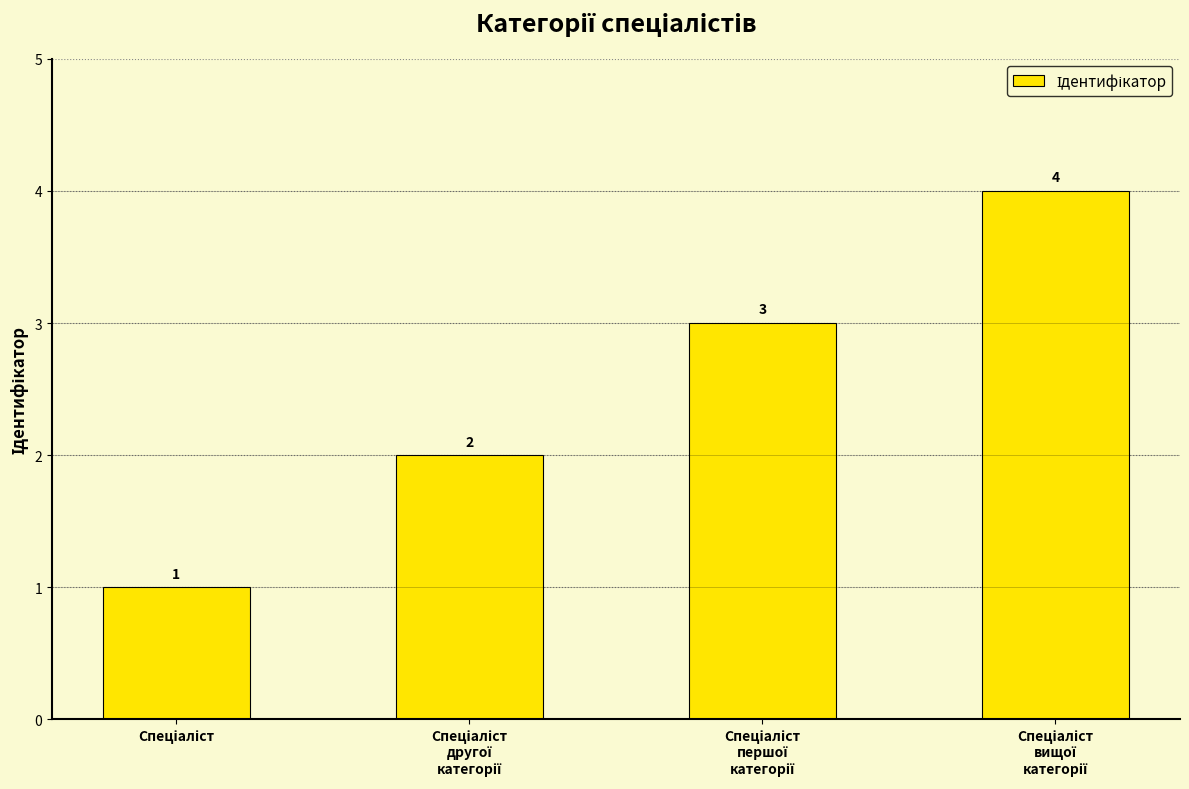

Does the chart contain stacked bars?

No